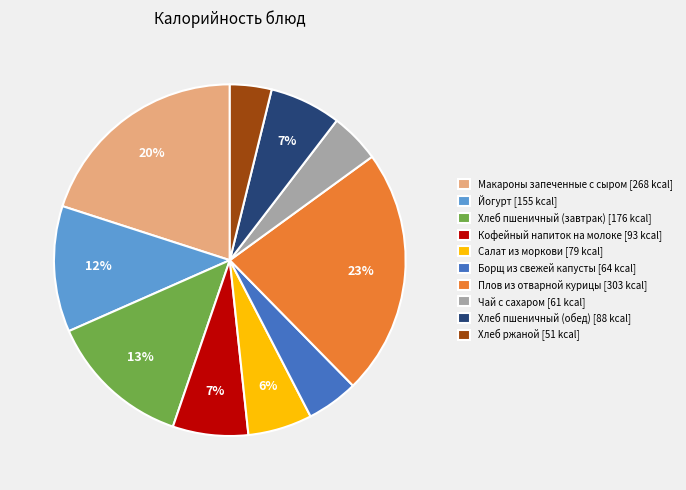

Count the number of slices in the pie.

10